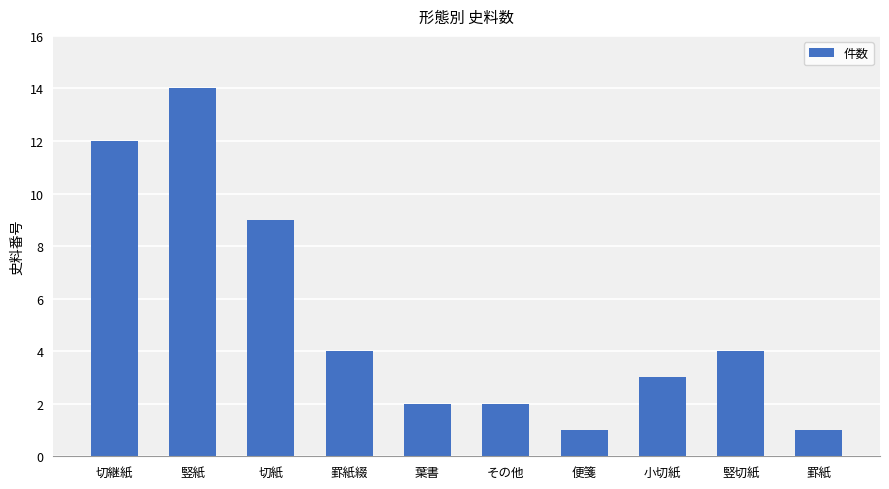

What is the change in value from 葉書 to 罫紙?

-1